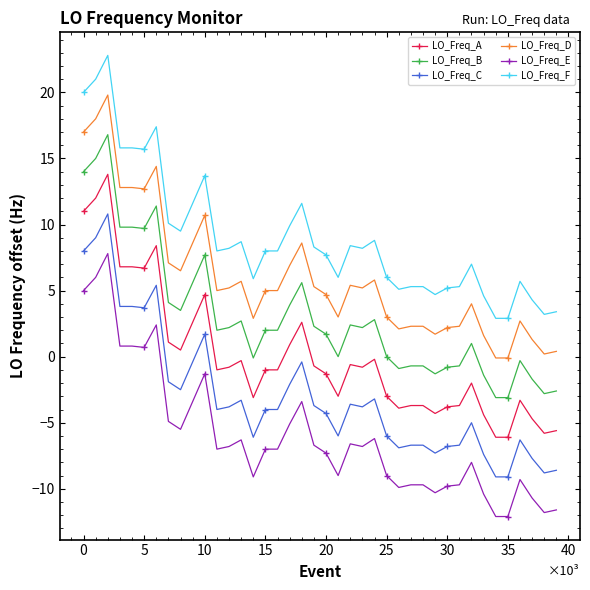

How many lines are shown in the chart?

6